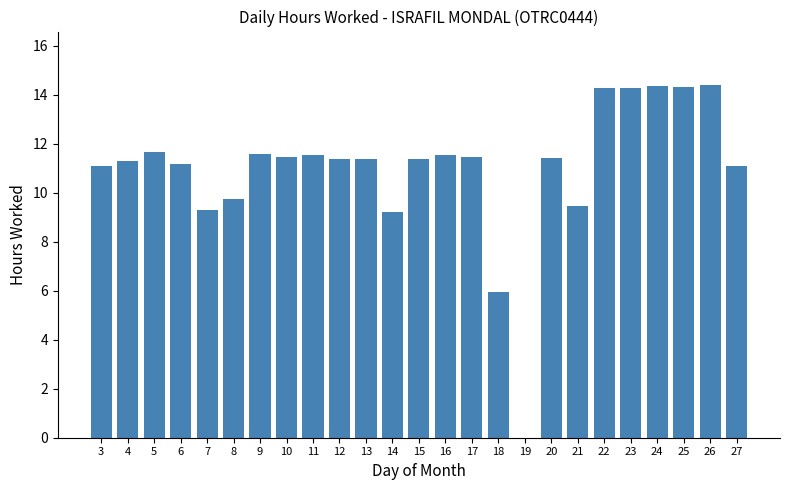

What is the greatest value displayed?

14.4